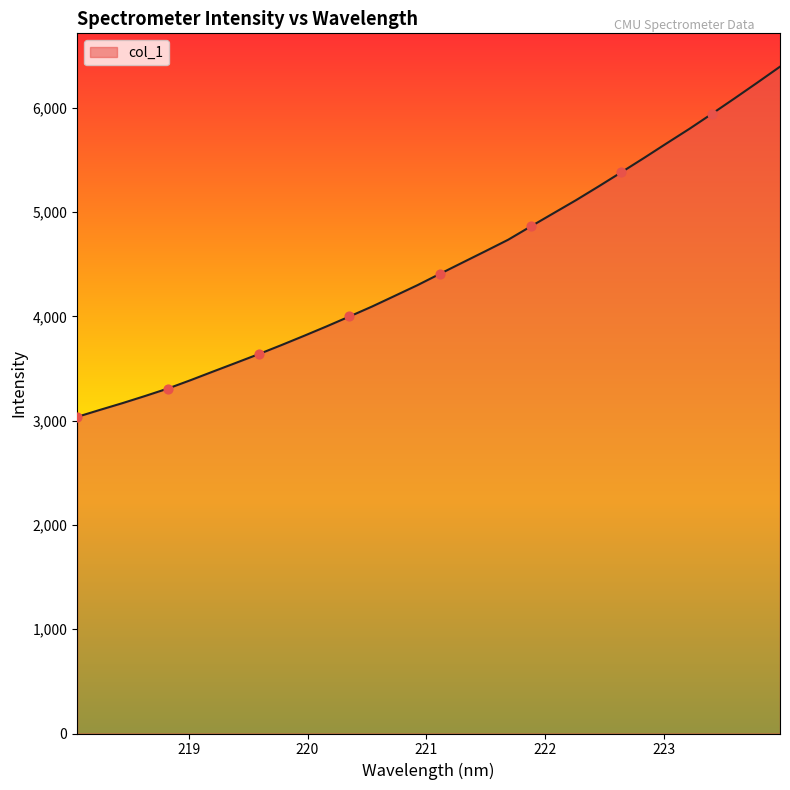

What is the minimum value shown in the chart?

3035.9